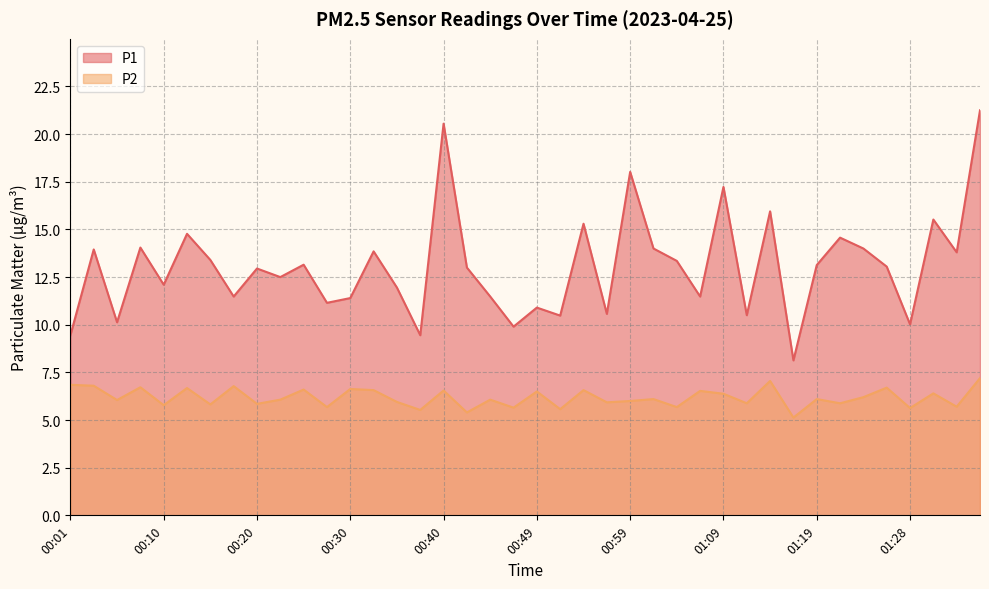

Reading right to left, list all the values displayed in this chart.

P1: 01:36=21.2	01:33=13.8	01:31=15.5	01:28=10.0	01:26=13.1	01:24=14.0	01:21=14.6	01:19=13.1	01:16=8.1	01:14=15.9	01:11=10.5	01:09=17.2	01:06=11.5	01:04=13.3	01:02=14.0	00:59=18.0	00:57=10.6	00:54=15.3	00:52=10.5	00:49=10.9	00:47=9.9	00:44=11.5	00:42=13.0	00:40=20.6	00:37=9.4	00:35=11.9	00:32=13.8	00:30=11.4	00:27=11.2	00:25=13.2	00:23=12.5	00:20=12.9	00:18=11.5	00:15=13.4	00:13=14.8	00:10=12.1	00:08=14.1	00:05=10.1	00:03=13.9	00:01=9.4
P2: 01:36=7.2	01:33=5.7	01:31=6.4	01:28=5.6	01:26=6.7	01:24=6.2	01:21=5.9	01:19=6.1	01:16=5.1	01:14=7.0	01:11=5.9	01:09=6.4	01:06=6.5	01:04=5.7	01:02=6.1	00:59=6.0	00:57=5.9	00:54=6.6	00:52=5.6	00:49=6.5	00:47=5.7	00:44=6.1	00:42=5.4	00:40=6.5	00:37=5.5	00:35=6.0	00:32=6.6	00:30=6.6	00:27=5.7	00:25=6.6	00:23=6.1	00:20=5.8	00:18=6.8	00:15=5.8	00:13=6.7	00:10=5.8	00:08=6.7	00:05=6.0	00:03=6.8	00:01=6.8